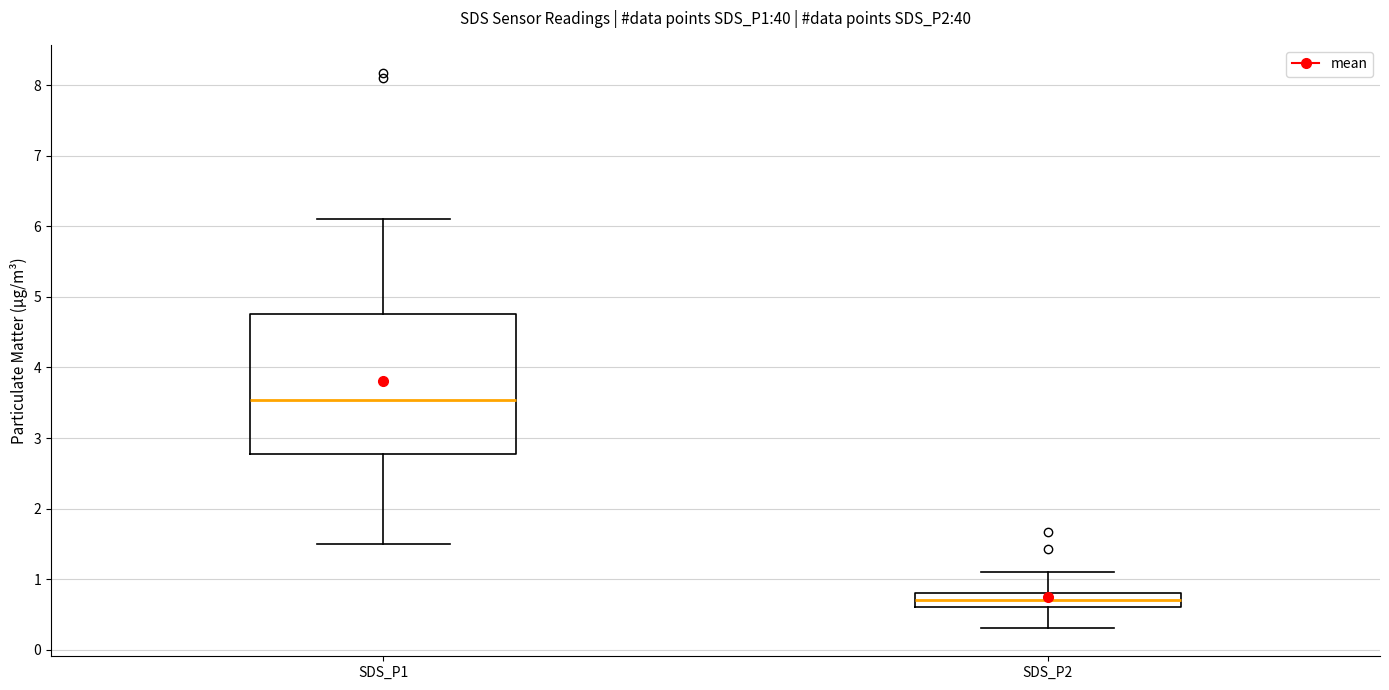

Which box has the lowest median line?

SDS_P2